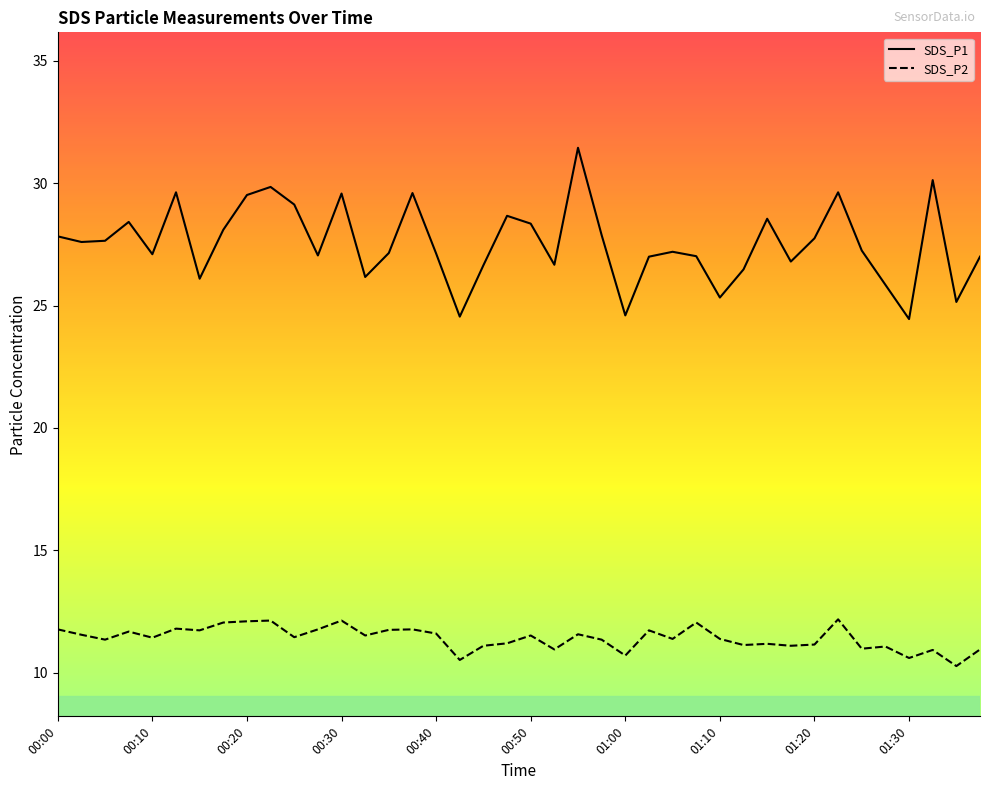

Between 00:47 and 01:23, which series saw the biggest shift?

SDS_P2